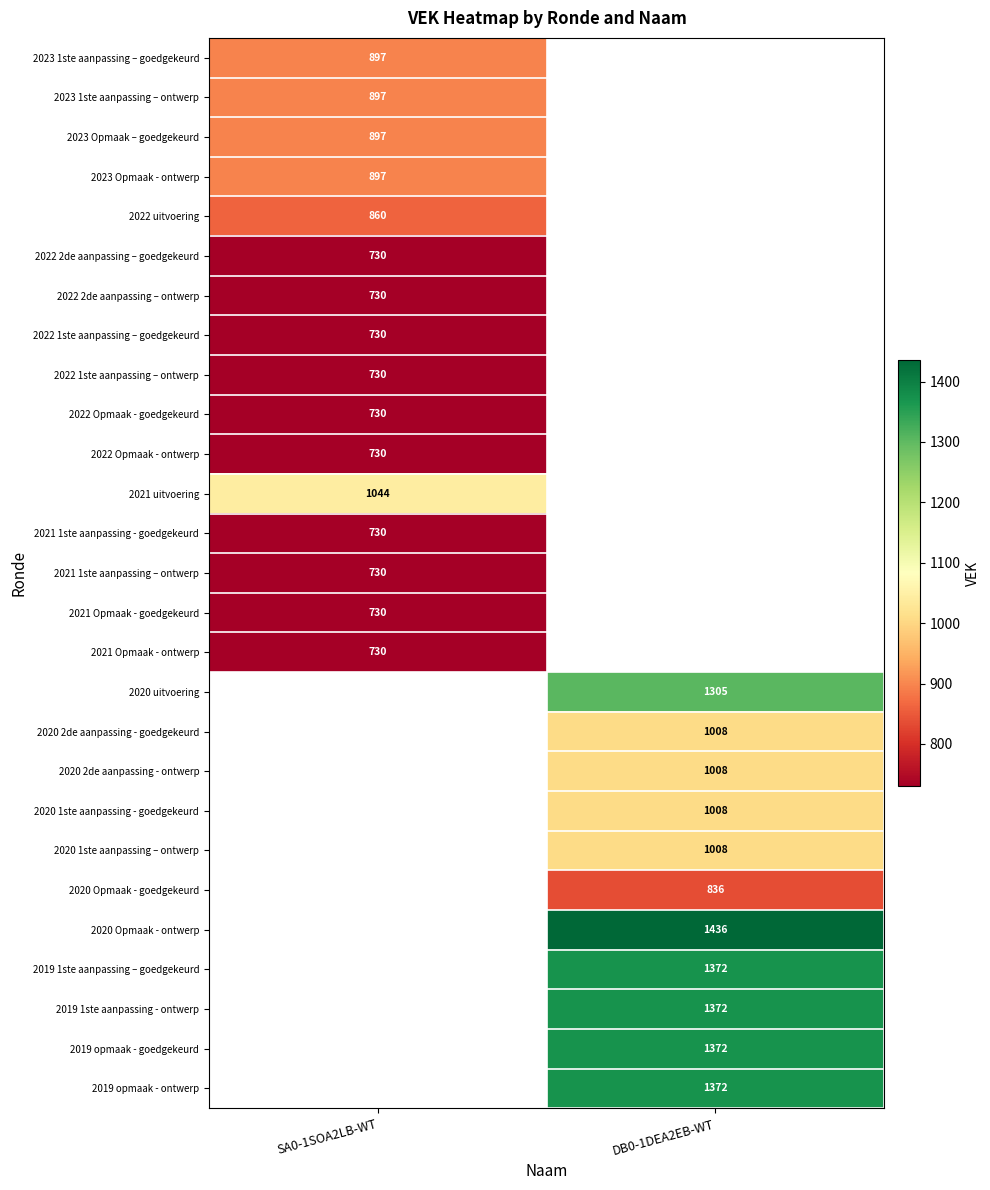

Which has a higher value, SA0-1SOA2LB-WT or DB0-1DEA2EB-WT?

DB0-1DEA2EB-WT